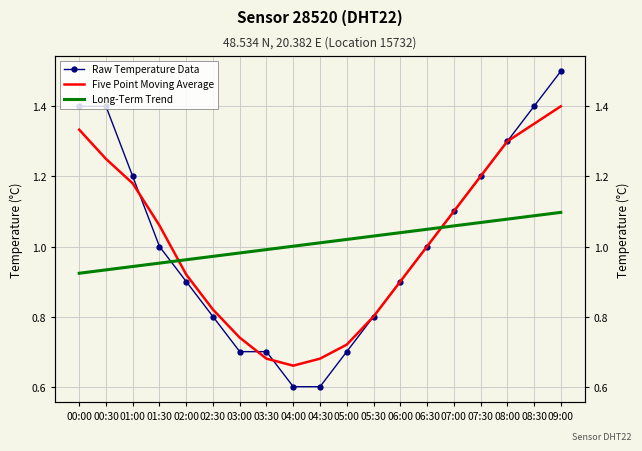

What is the difference between the maximum and minimum values in the Raw Temperature Data series?

0.9